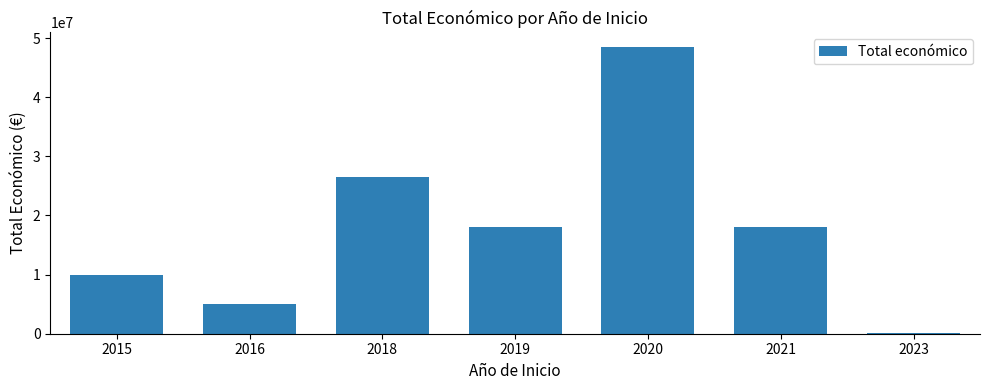

What is the greatest value displayed?

48538338